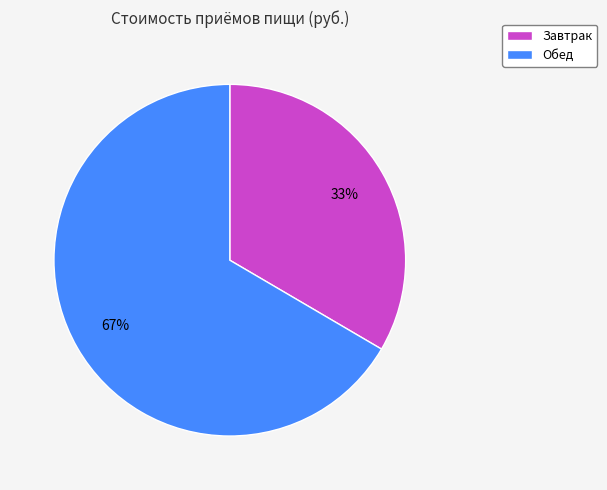

To the nearest percent, what percentage of the pie is Завтрак?

33%